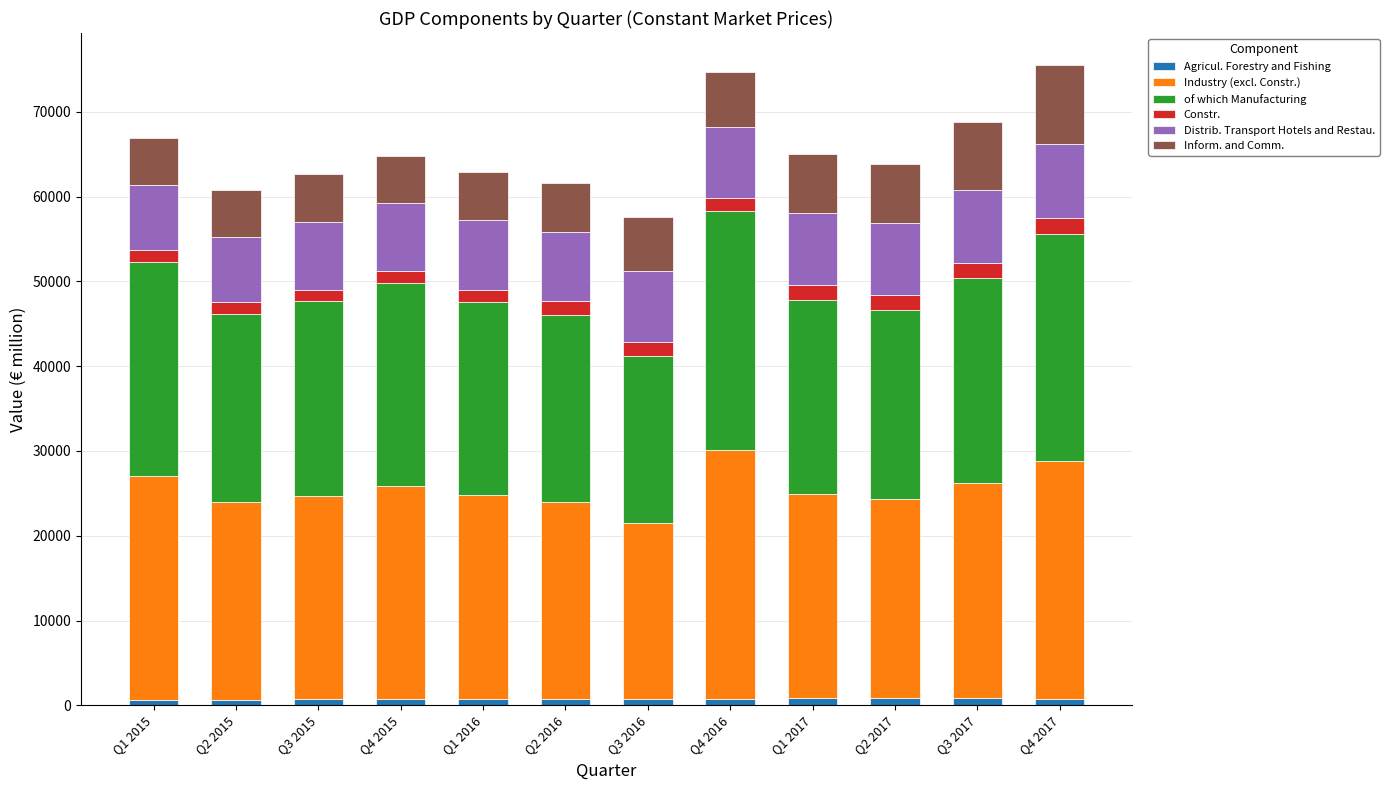

True or false: Agricul. Forestry and Fishing has a value of 647.4 at Q1 2015.

True